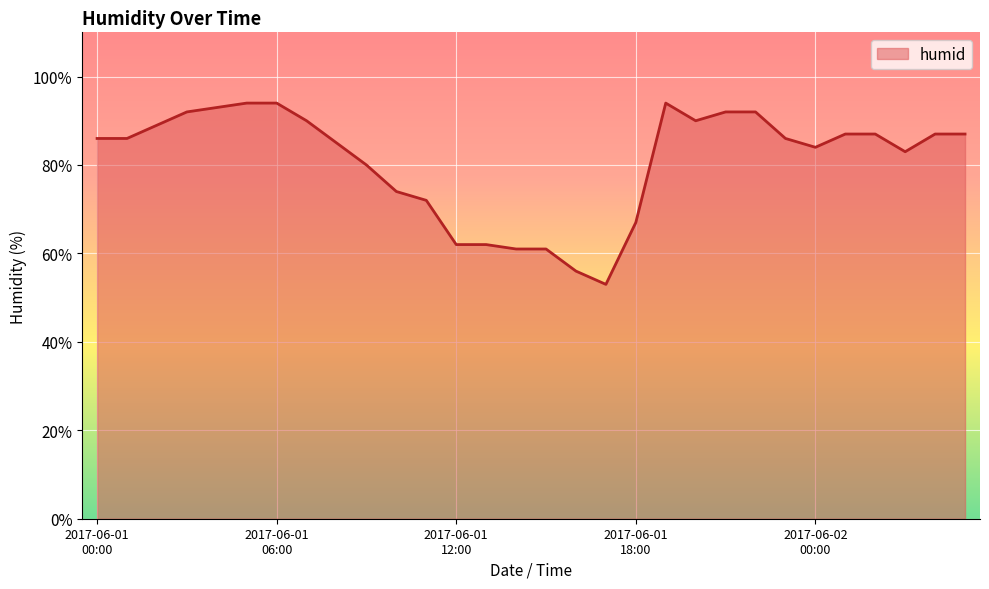

What is the difference between the maximum and minimum values?

41